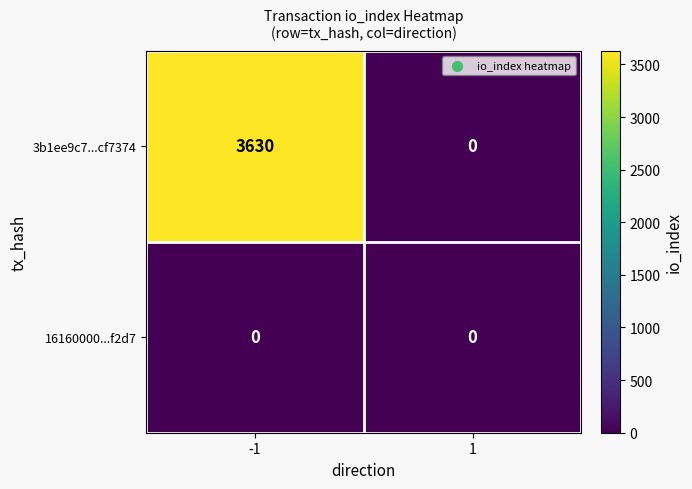

Rank the series by their average value, from lowest to highest.

16160000...f2d7, 3b1ee9c7...cf7374